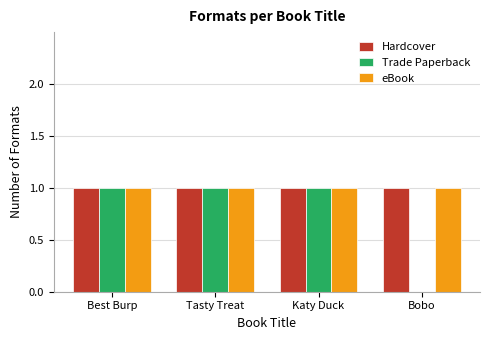

True or false: Hardcover has a value of 1 at Bobo.

True